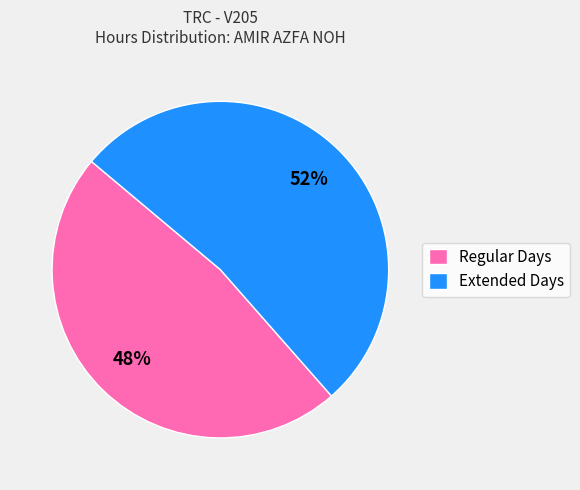

Approximately how many times larger is the value at Regular Days compared to Extended Days?

0.9